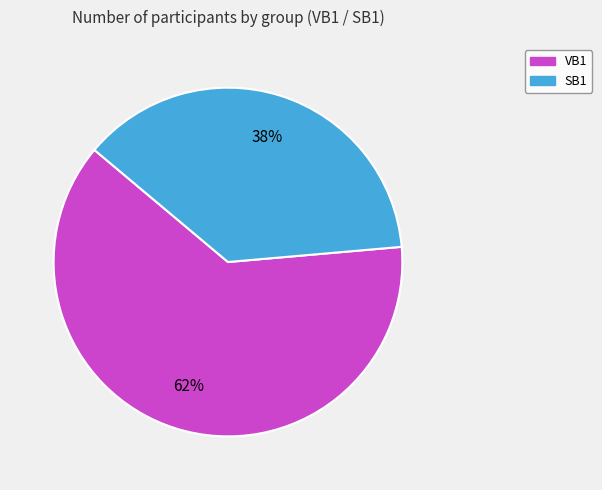

True or false: VB1 accounts for 56% of the total.

False